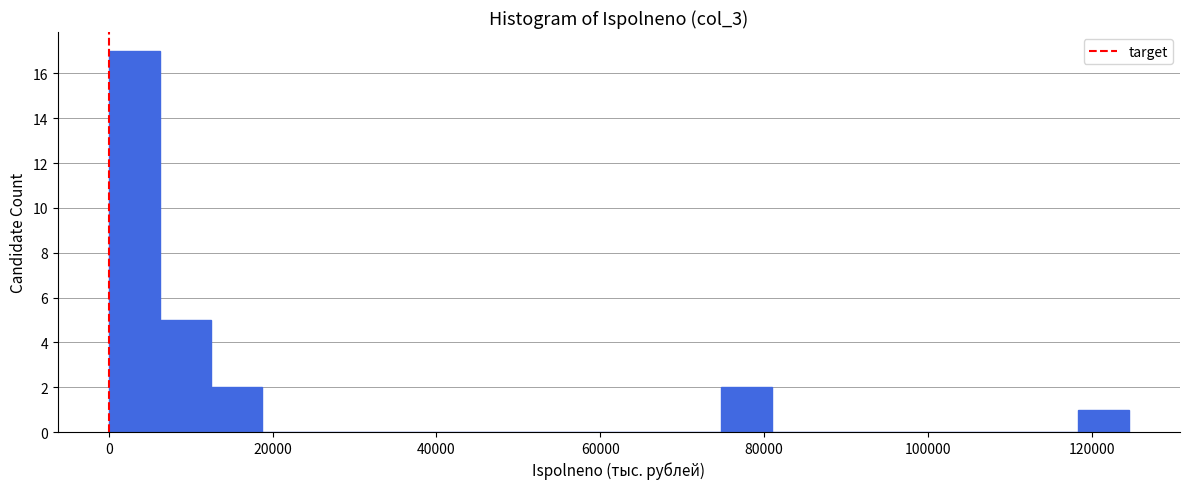

Read against the x-axis, roughly where is the centre of the tallest bar?

4000